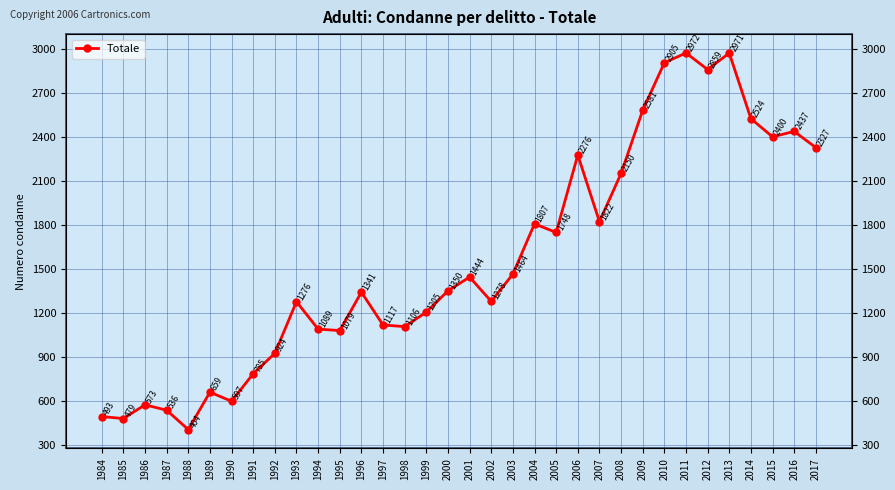

The value at 1986 is 213. True or false?

False